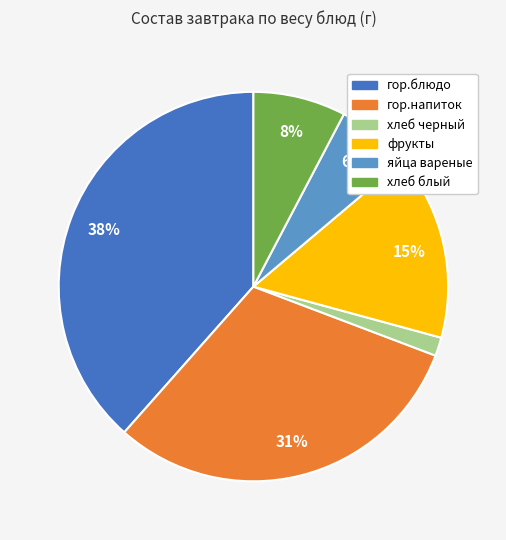

Is the sum of гор.блюдо and гор.напиток greater than half?

Yes